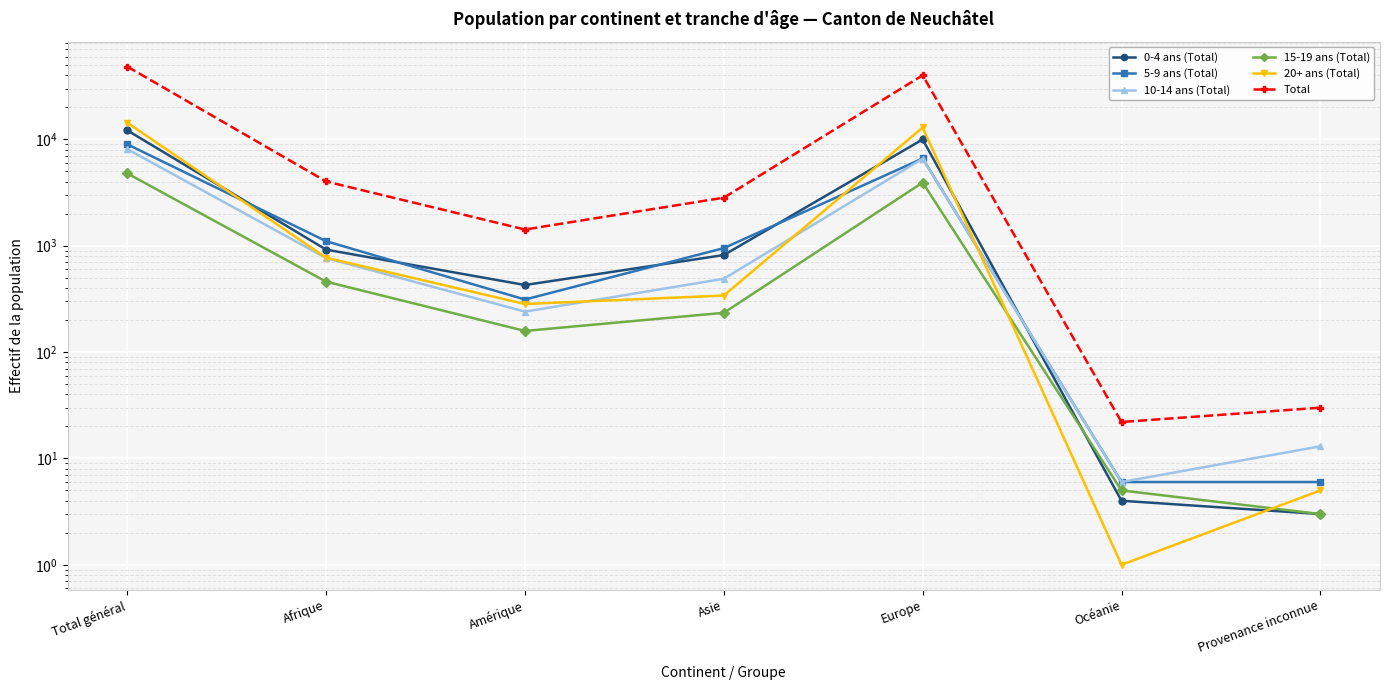

Between Afrique and Amérique, which series saw the biggest shift?

Total